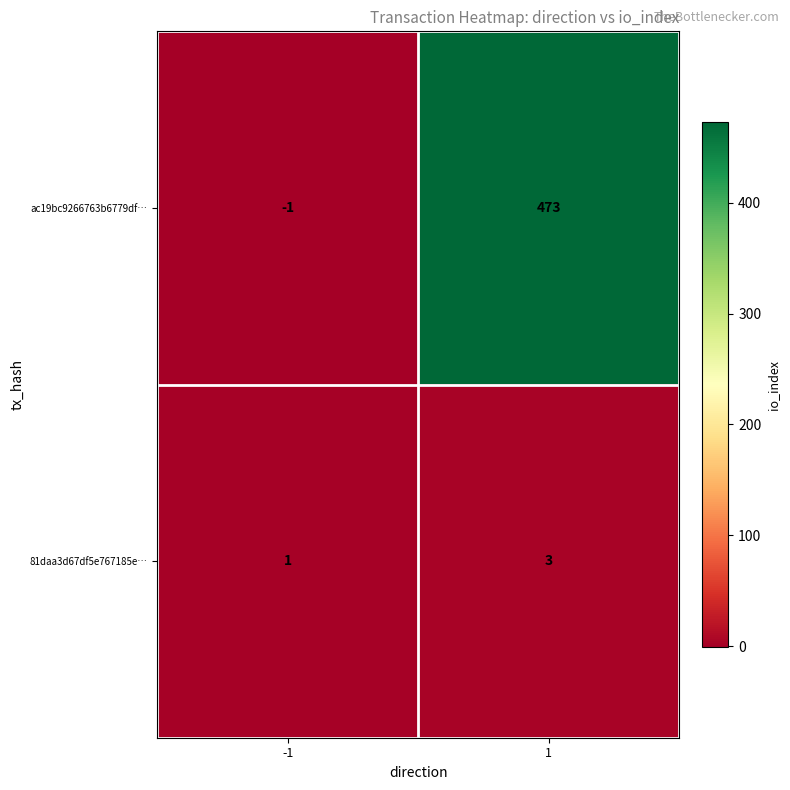

Rank the series at -1 from highest to lowest value.

81daa3d67df5e767185e…, ac19bc9266763b6779df…